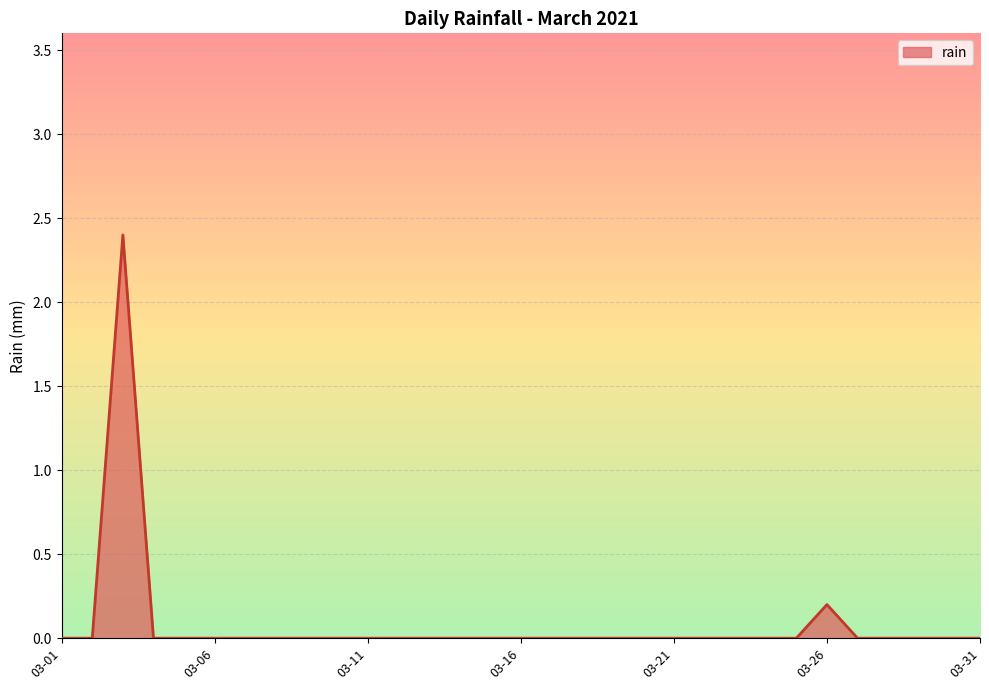

What is the maximum value shown in the chart?

2.4